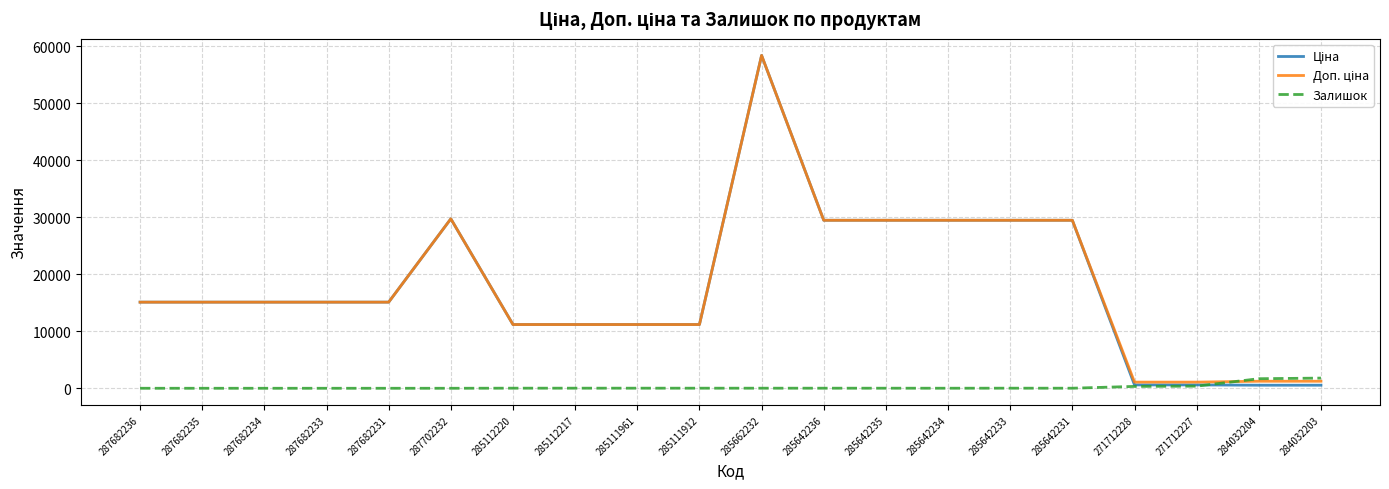

Is it true that Залишок equals 0.0 at 287702232?

True